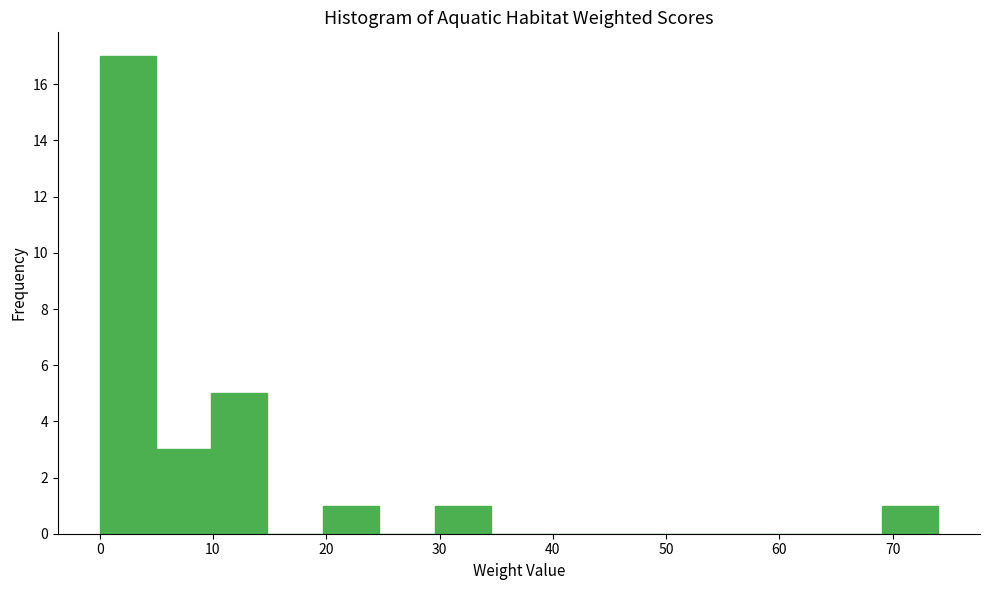

What is the height of the bar covering 69 to 74 on the x-axis? Neither the bar edges nor the heights are printed on the chart, so give them approximately, as read against the axes.

1